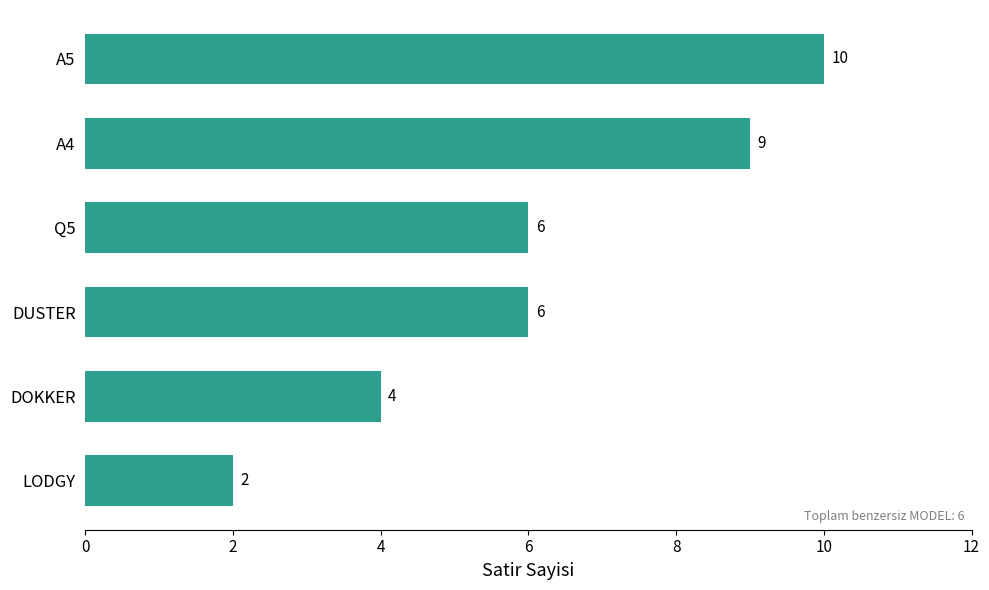

What is the average value?

6